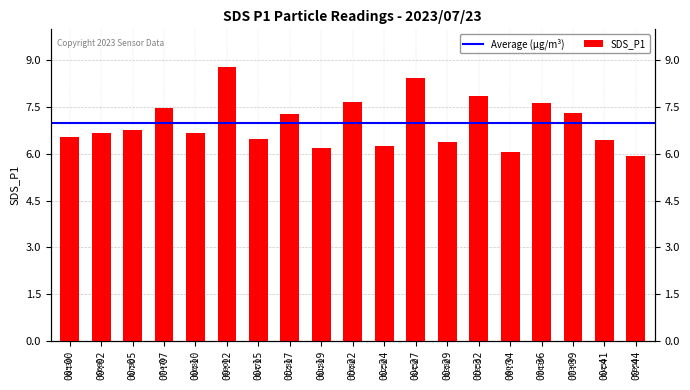

Reading left to right, transcribe all the data shown in this chart.

6.5	6.7	6.8	7.5	6.7	8.8	6.5	7.3	6.2	7.7	6.2	8.4	6.4	7.8	6.1	7.6	7.3	6.5	6.0